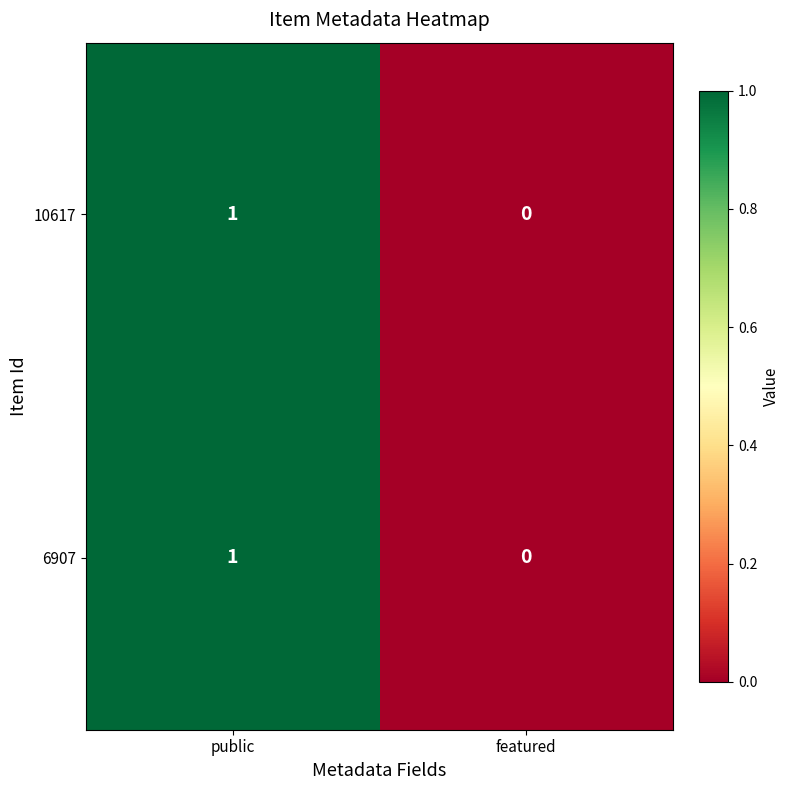

Rank the categories by 10617 value from lowest to highest.

featured, public